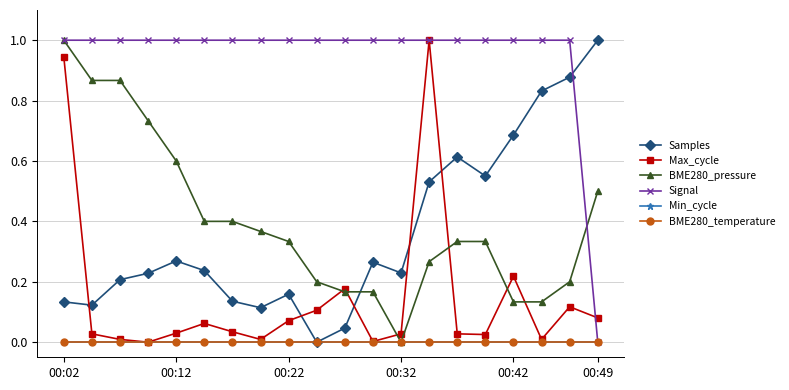

True or false: BME280_temperature and Max_cycle cross at least once.

False